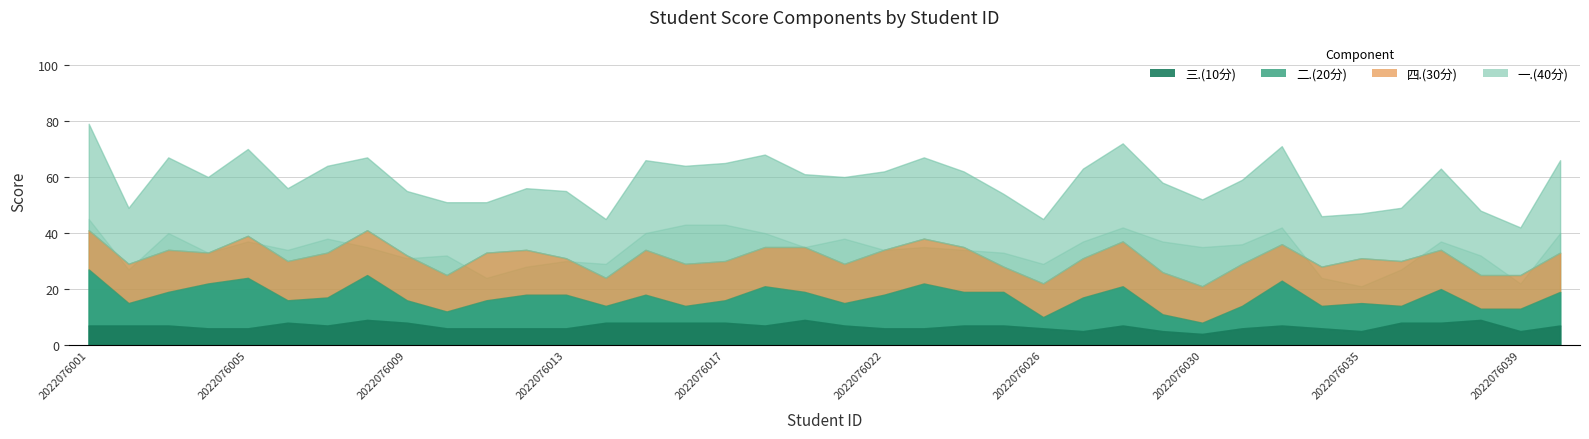

Where is the first local minimum for 二.(20分)?

2022076002